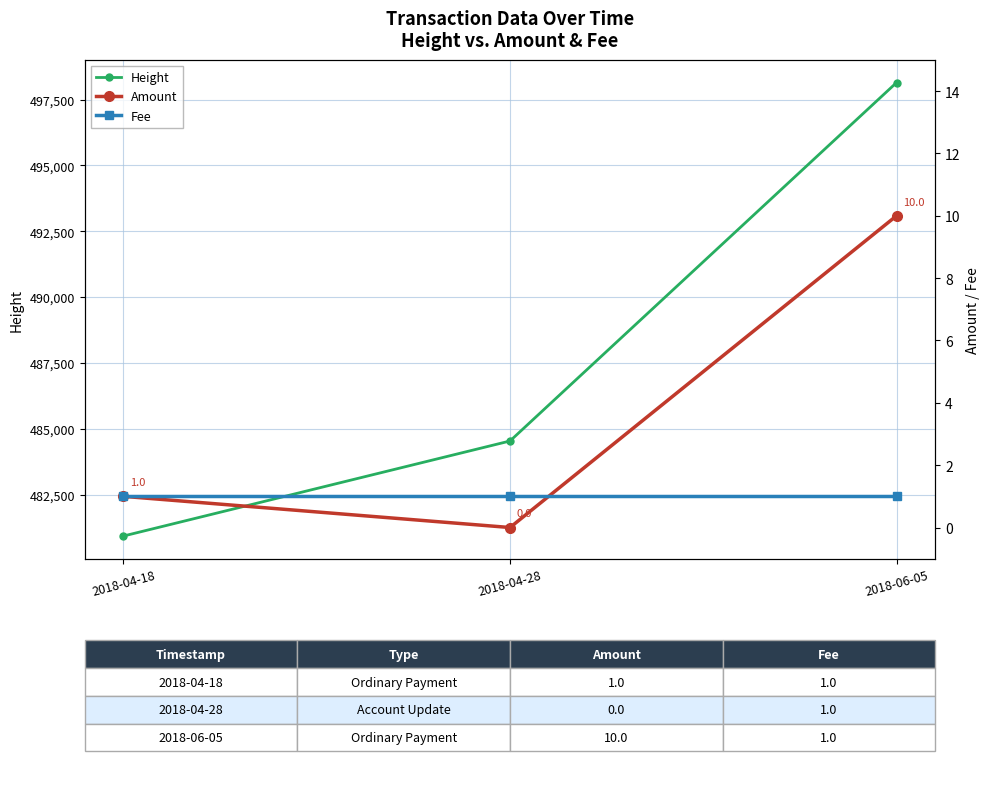

Which series has the widest spread of values?

Height